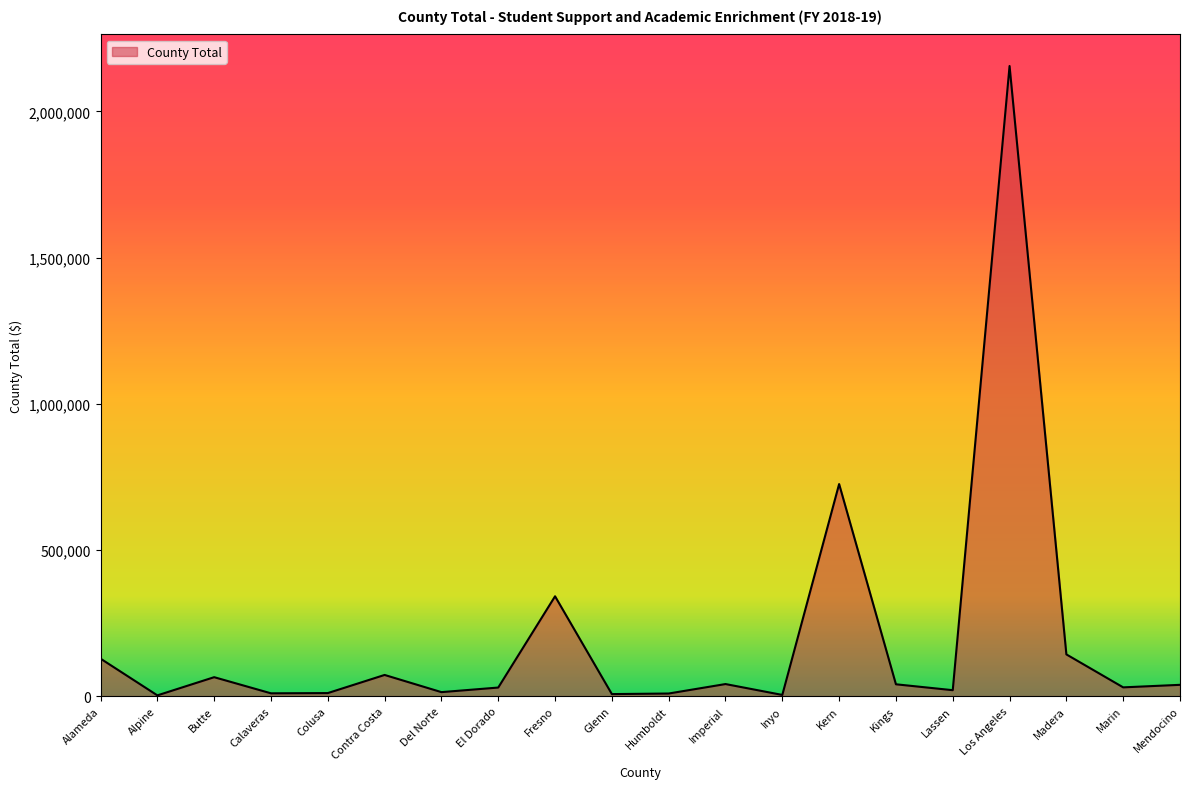

What is the difference between the values at Contra Costa and Colusa?

62033